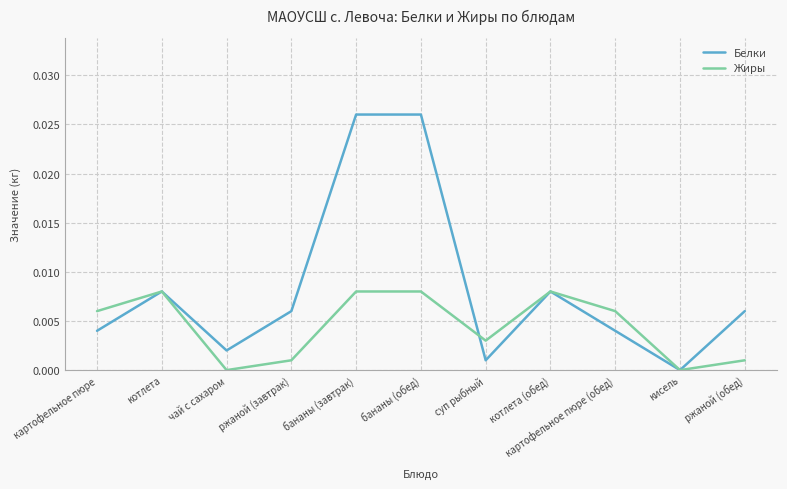

True or false: Белки has more than 0 interior local peaks.

True